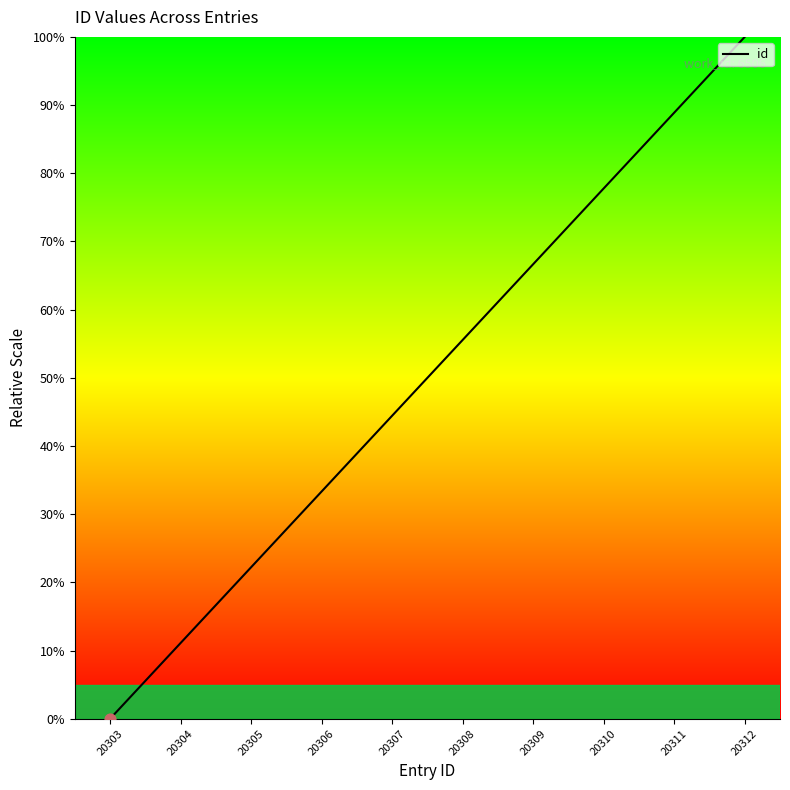

What is the change in value from 20309 to 20312?

+33.3